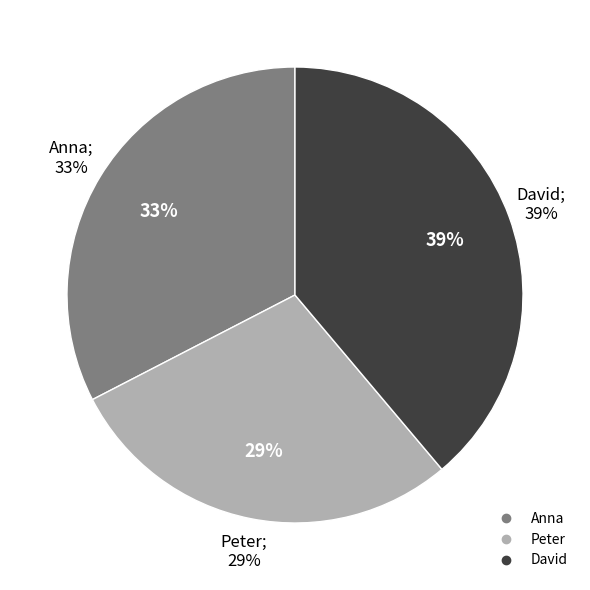

The Anna slice represents 39% of the pie. True or false?

False